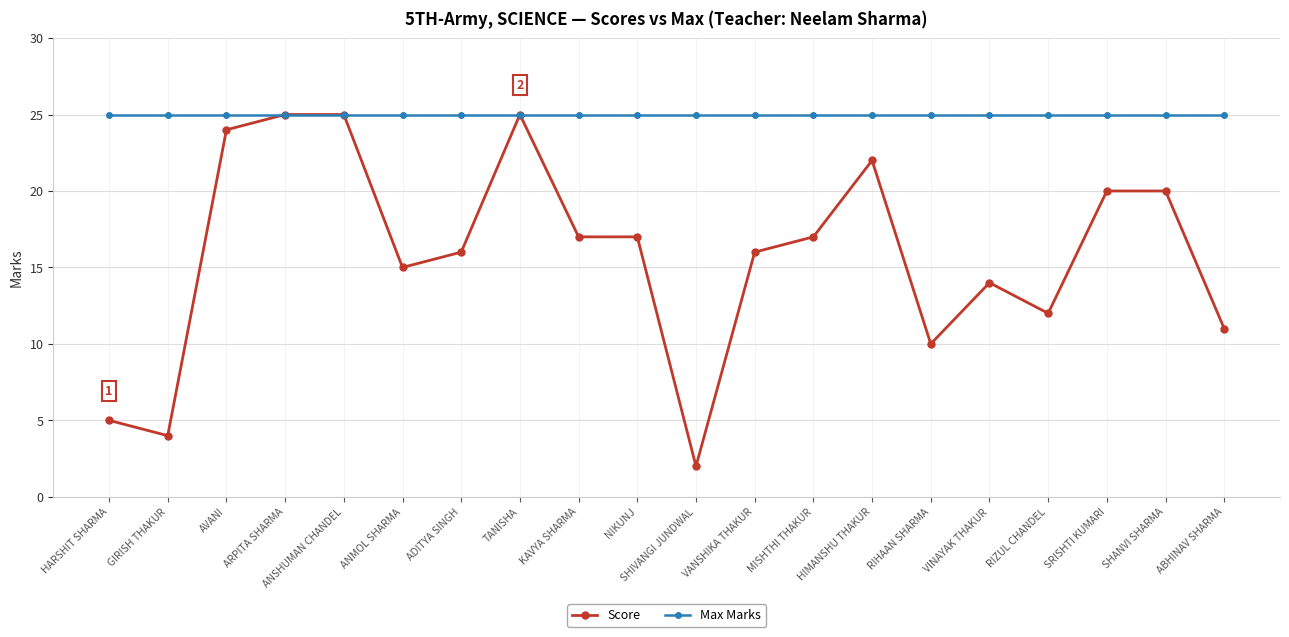

Which series has the largest total across all categories?

Max Marks